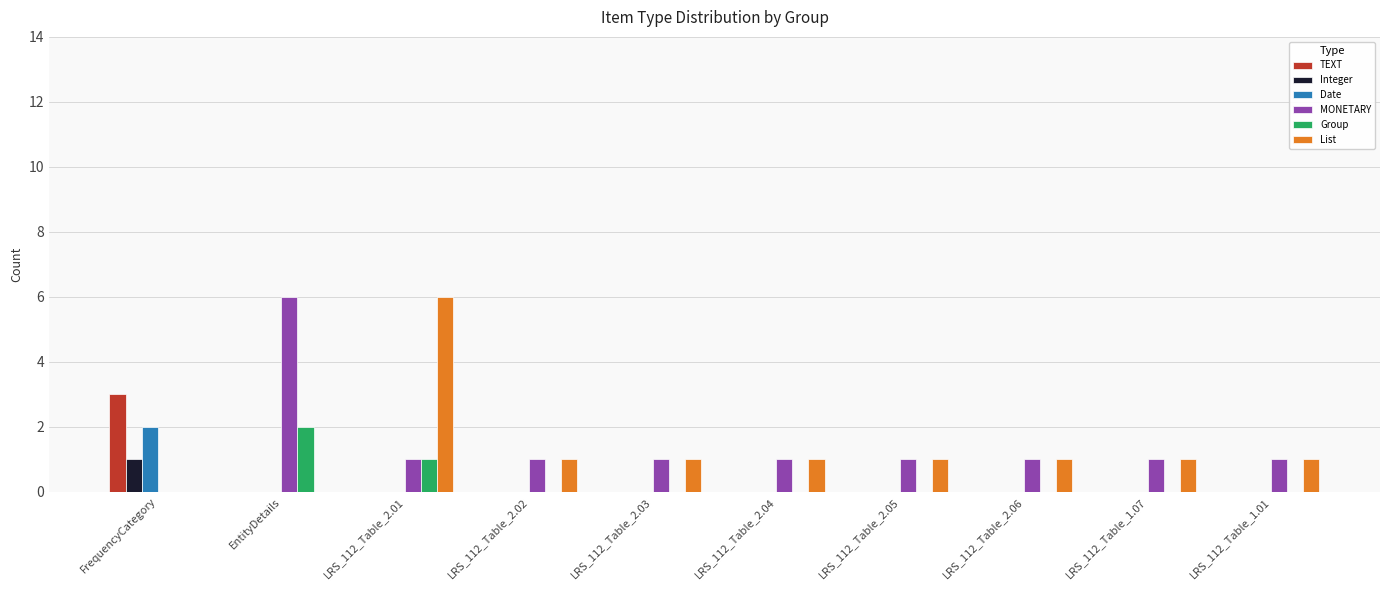

What is the maximum value for List?

6